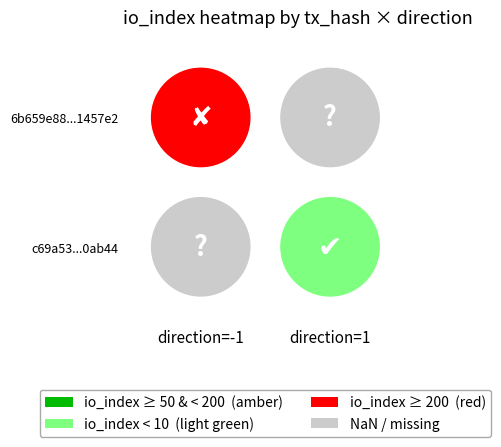

What is the approximate value of 6b659e88d8fff60f2a5348078a8c9f9d31457e2 at io_index?

239